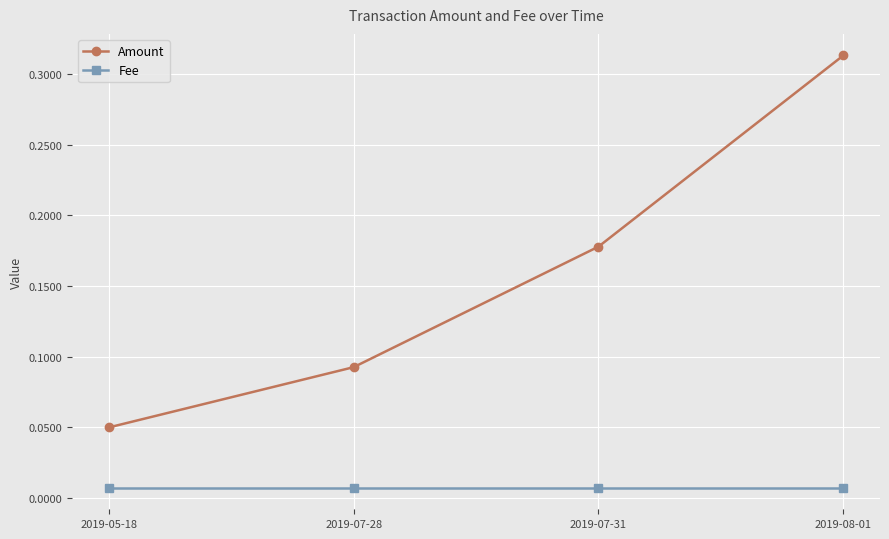

Which series changed the most between 2019-05-18 and 2019-08-01?

Amount